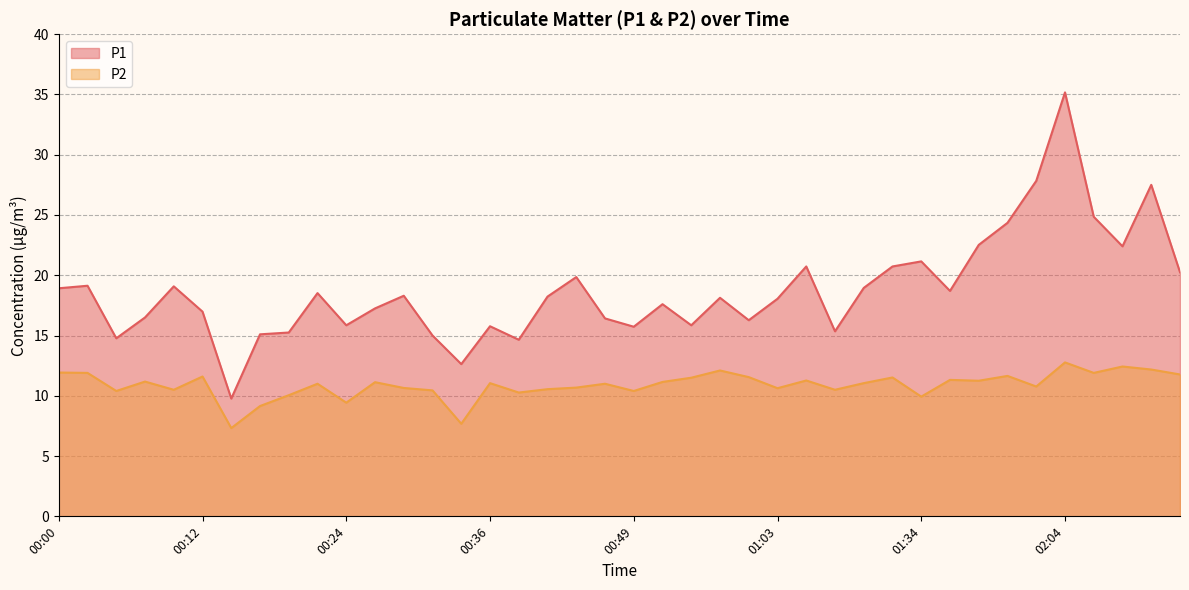

What is the sum of all P2 values?

435.6